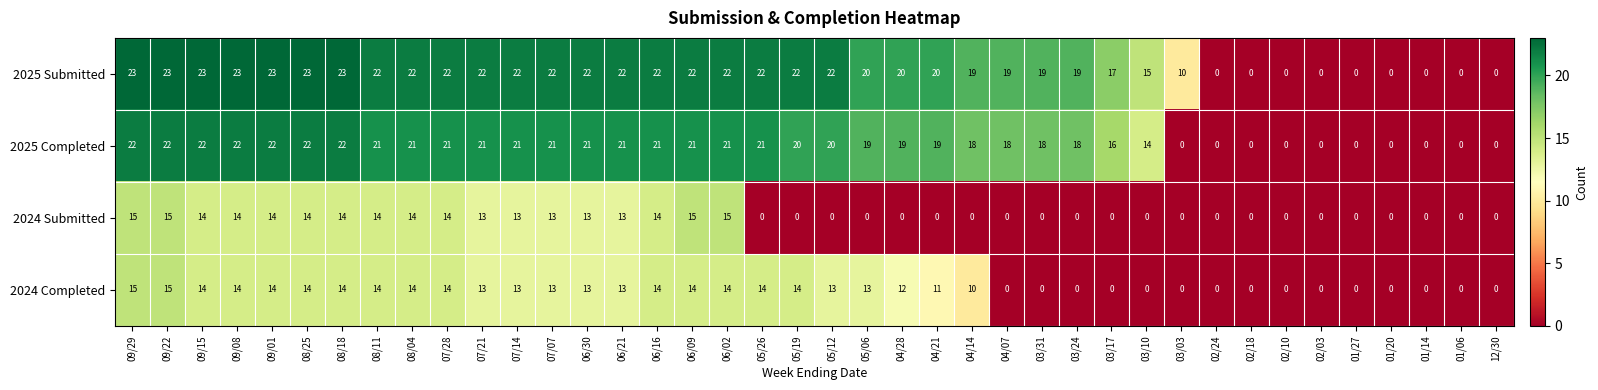

The 2024 Submitted series shows 14 at 08/11. True or false?

True